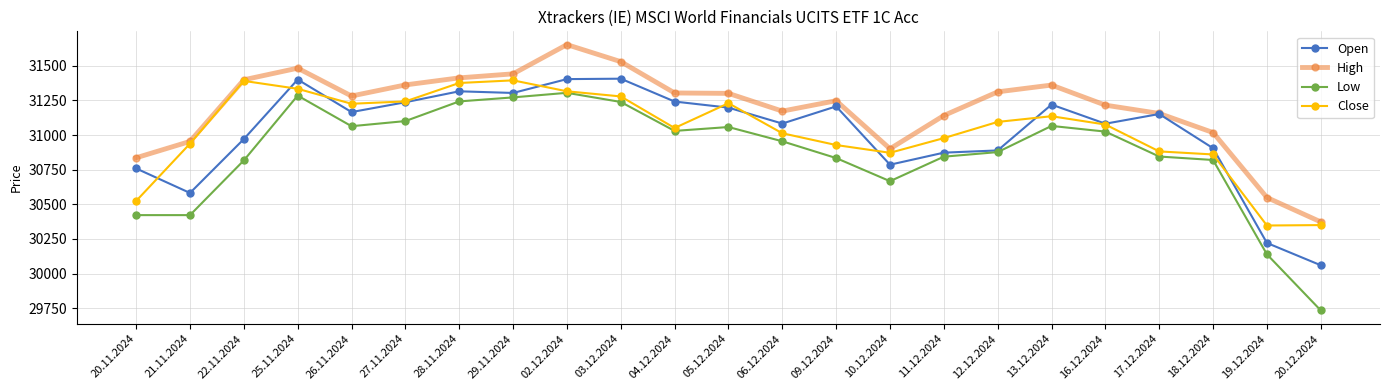

How many series are shown in this chart?

4